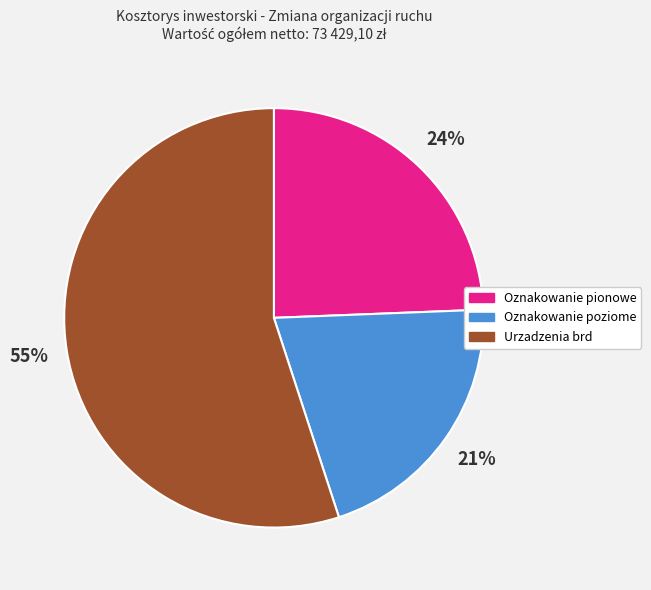

The Oznakowanie pionowe slice represents 17% of the pie. True or false?

False